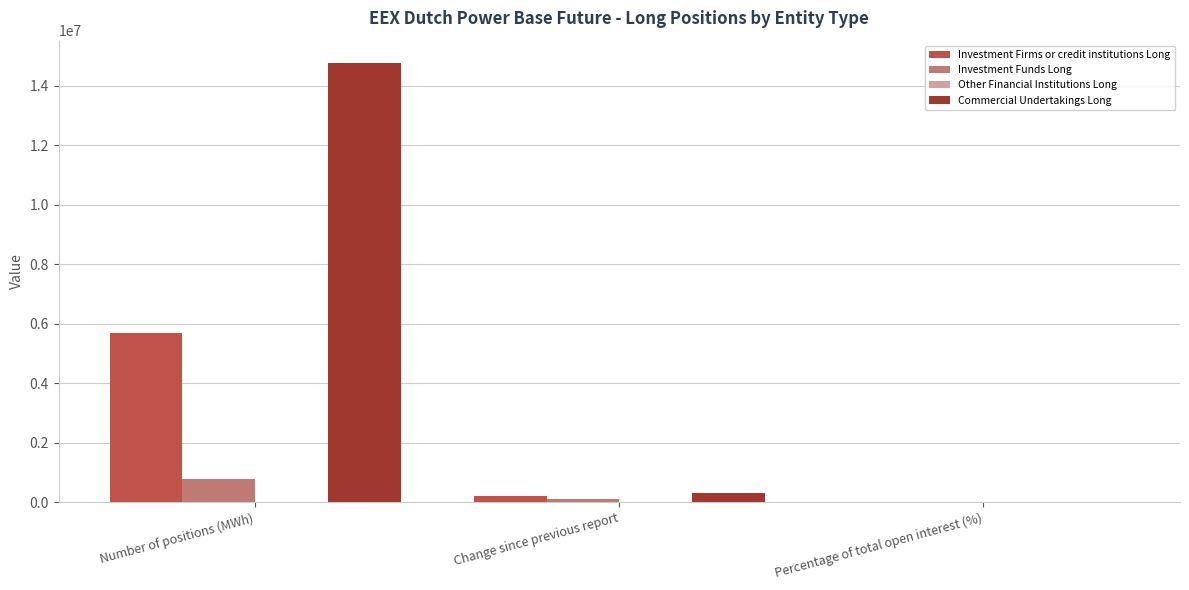

Read the Investment Firms or credit institutions Long value at Number of positions (MWh).

5692145.0